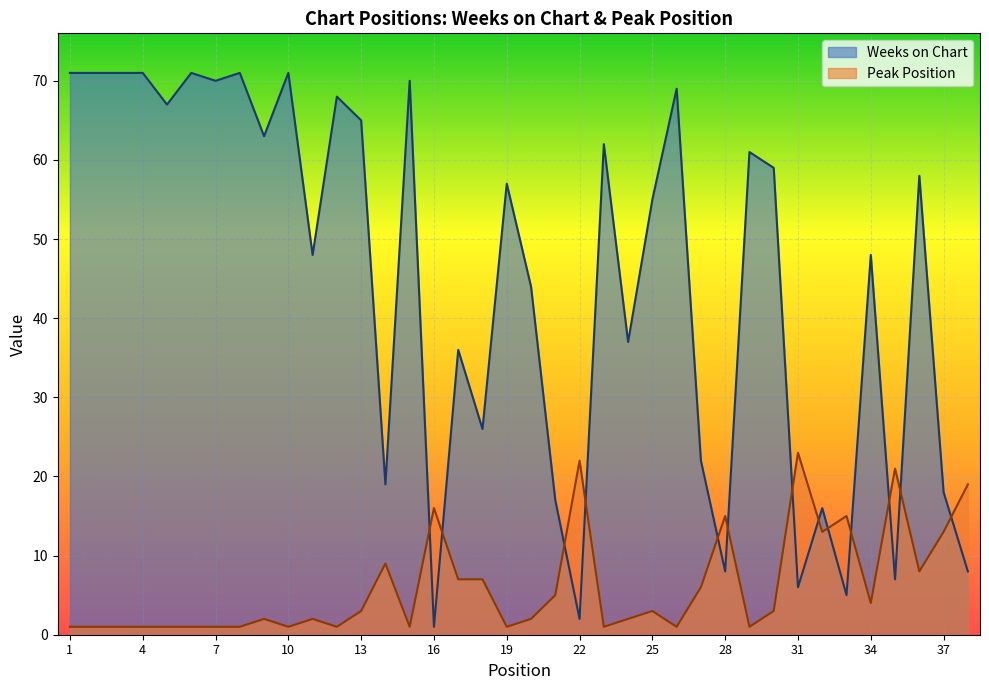

In Peak Position, how many points are lower than both neighbors (excluding endpoints)?

10